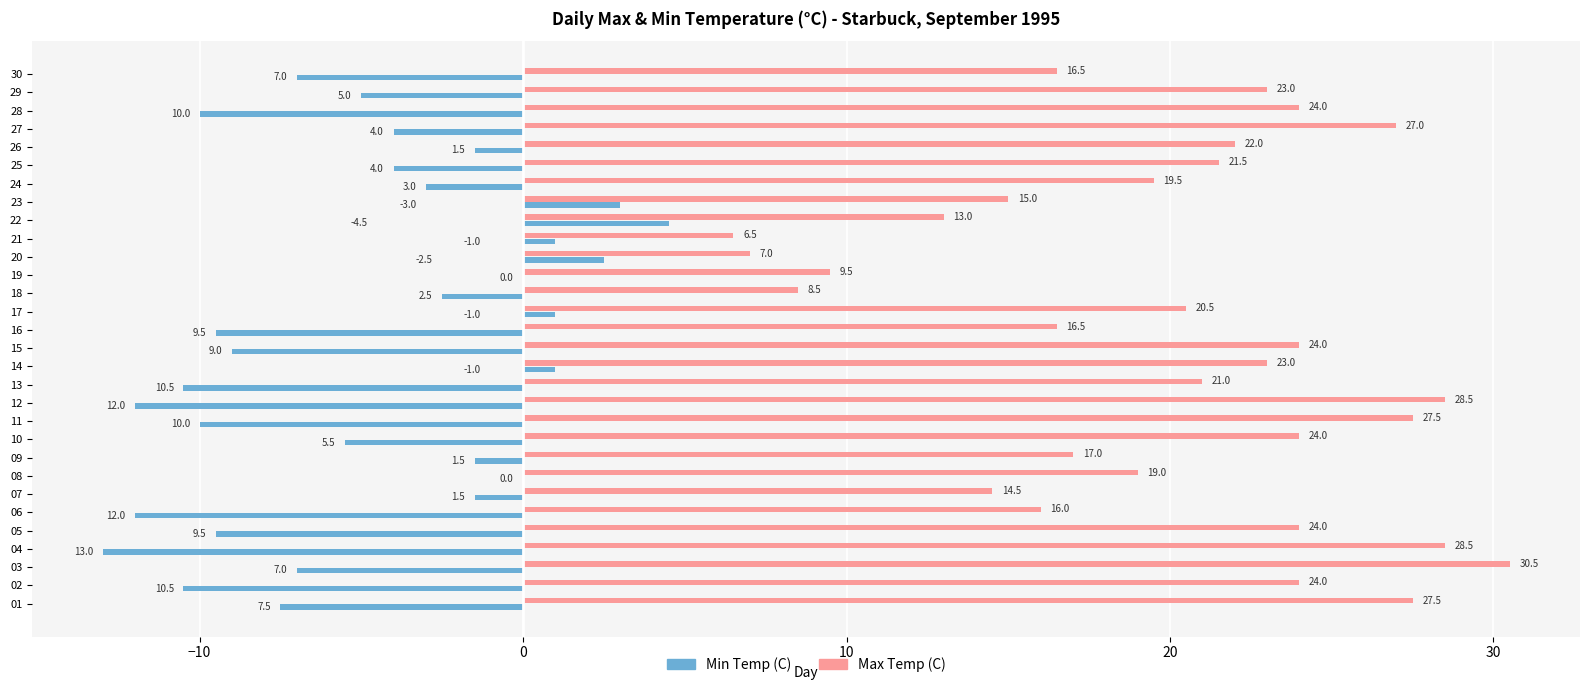

What is the maximum value shown in the chart?

30.5